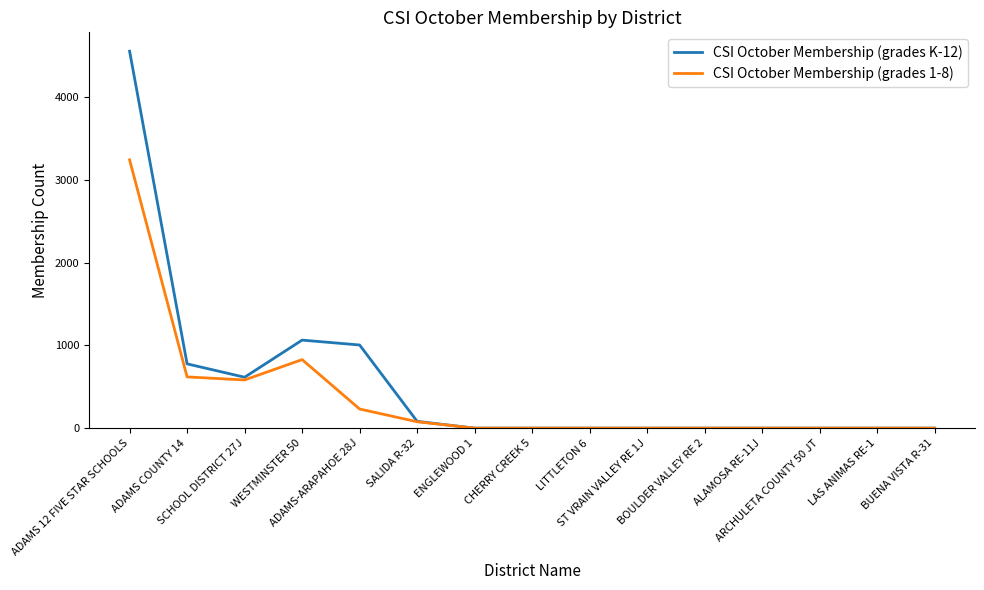

What position from the left is LITTLETON 6?

9